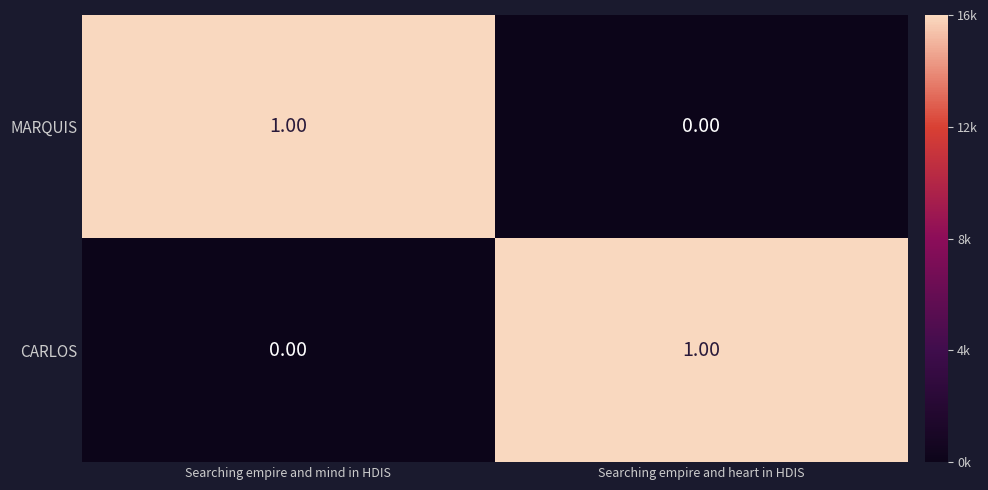

Is the value of CARLOS at Searching empire and heart in HDIS greater than the value of MARQUIS at Searching empire and heart in HDIS?

Yes